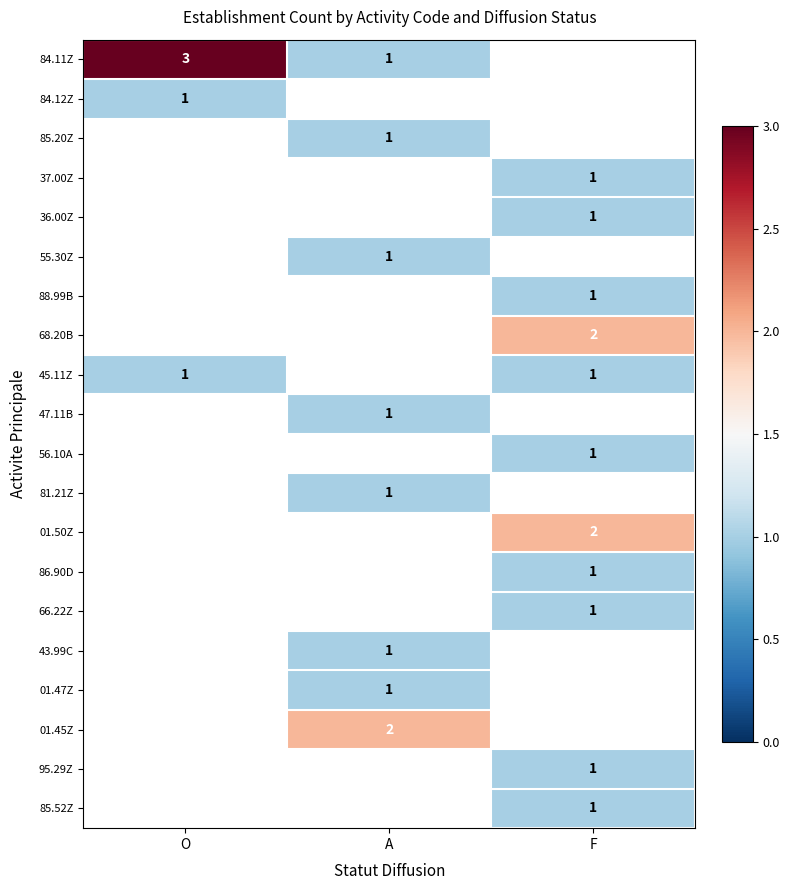

Is it true that 68.20B equals 4 at F?

False